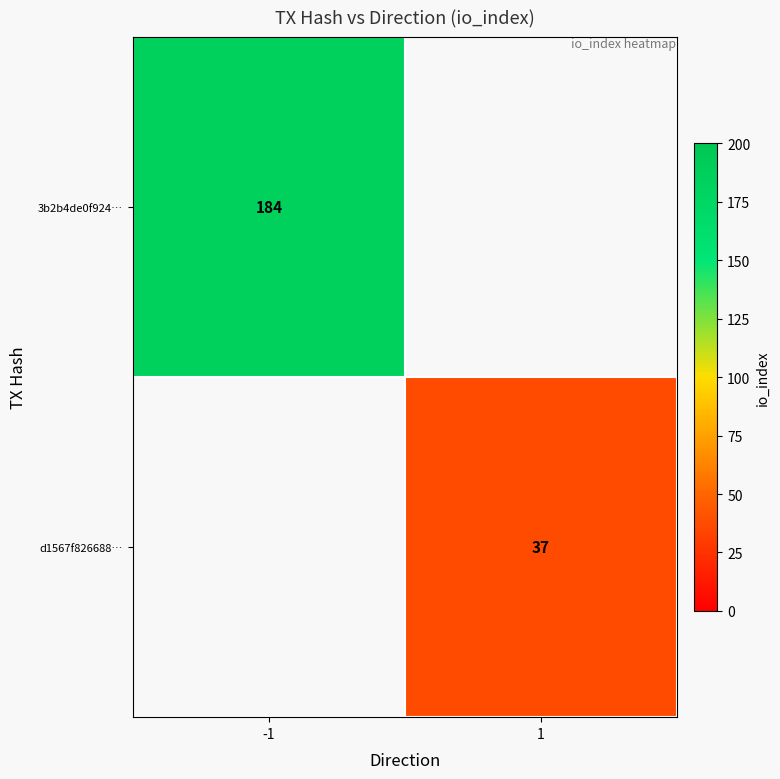

At how many categories does at least one series exceed 124?

1